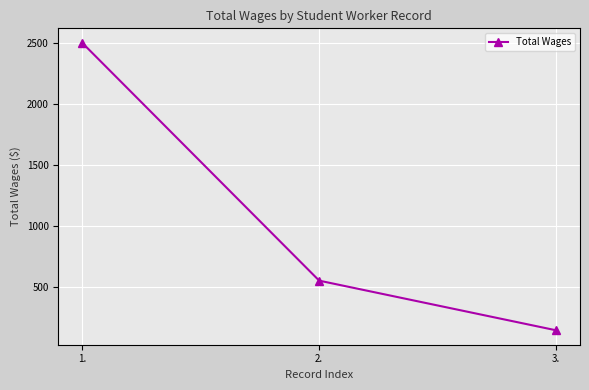

Which has a higher value, 1. or 3.?

1.